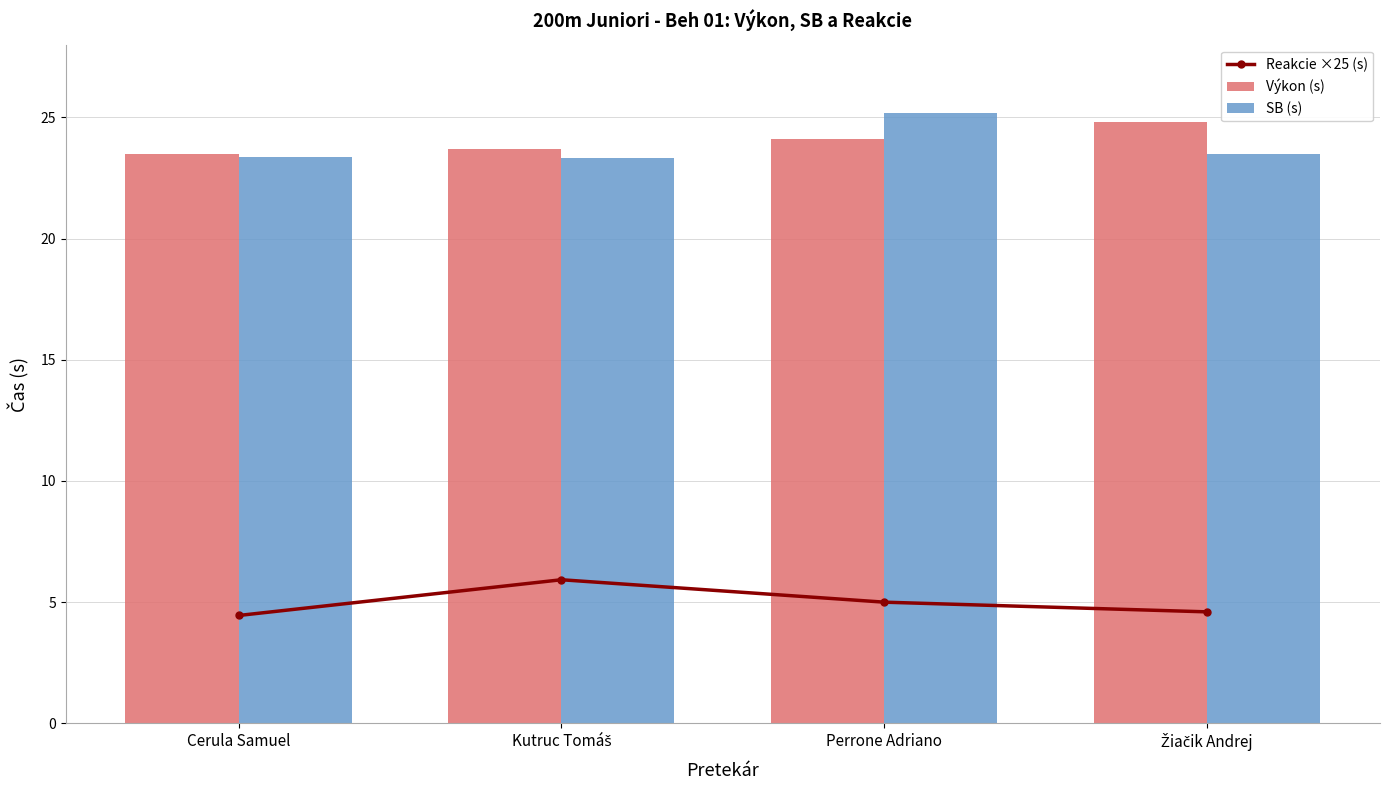

What is the sum of the Reakcie ×25 (s) values at Kutruc Tomáš and Žiačik Andrej?

10.5